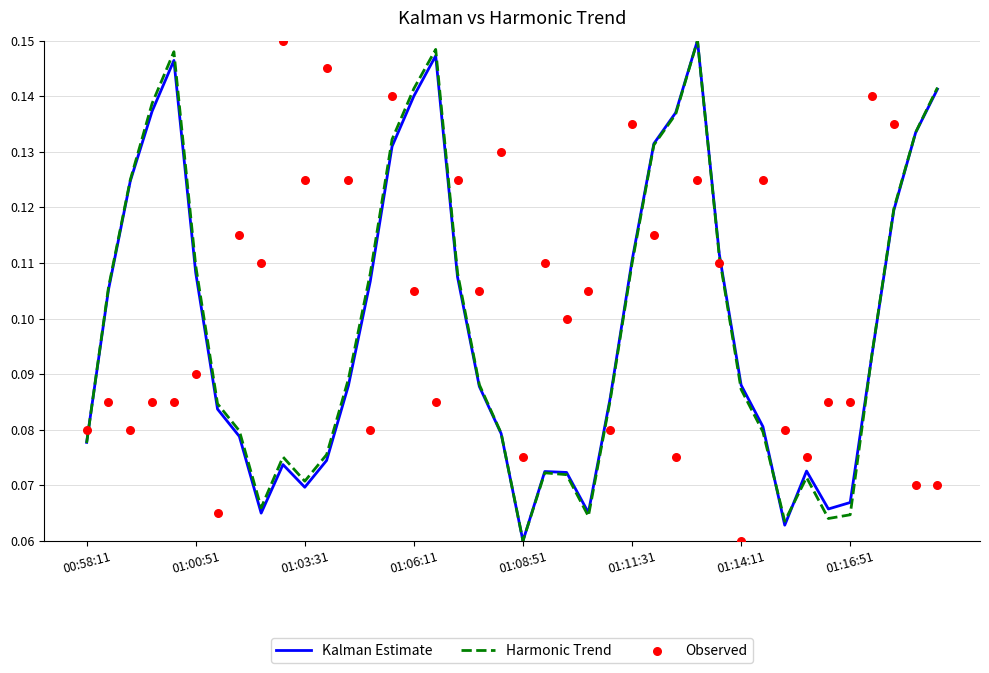

What are all the series names shown in the legend?

Kalman Estimate, Harmonic Trend, Observed